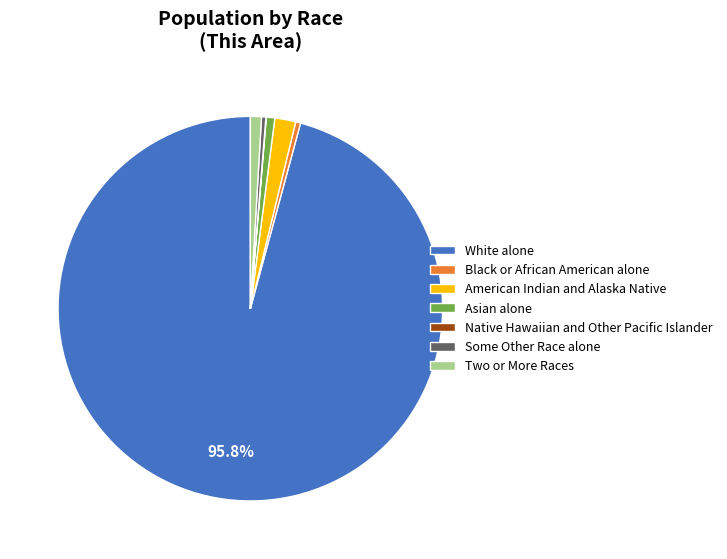

Is there any slice that represents more than half of the pie?

Yes